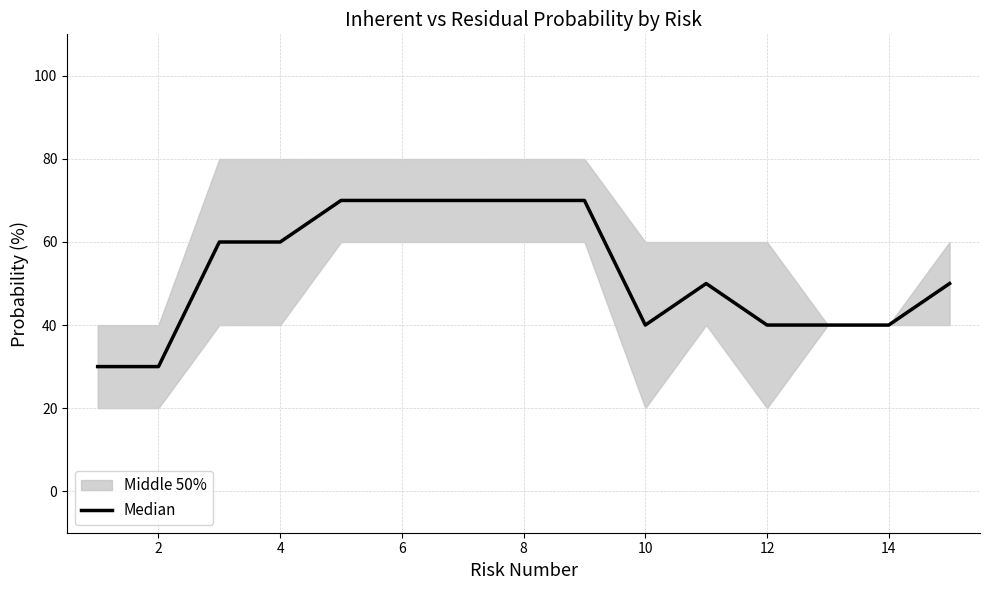

Approximately how many times larger is the value at 14 compared to 2?

1.3